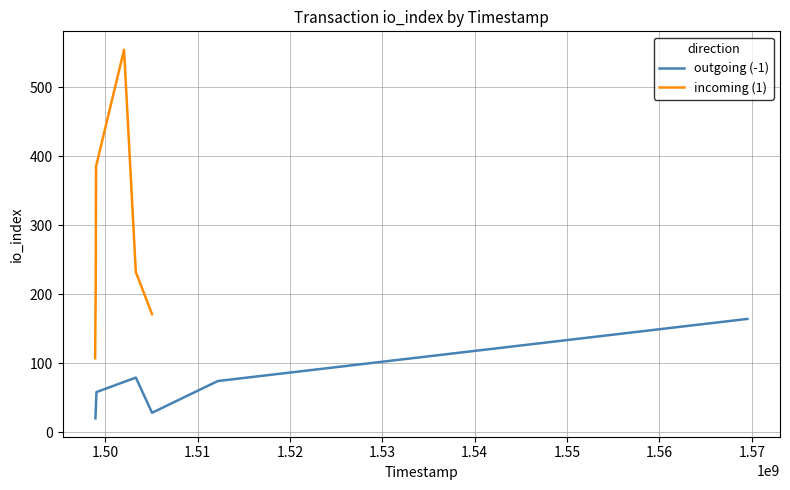

What is the highest value of the outgoing (-1) series?

164